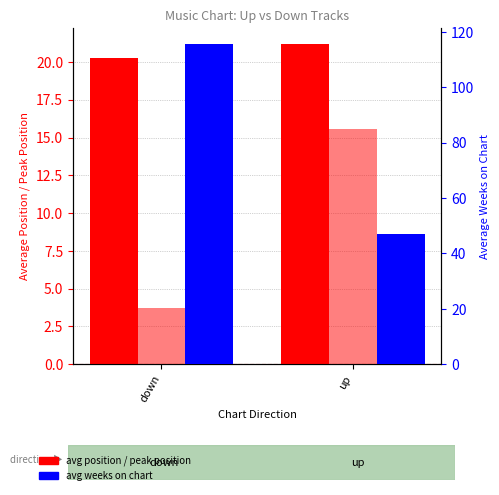

Rank the categories by avg peak position value from lowest to highest.

down, up